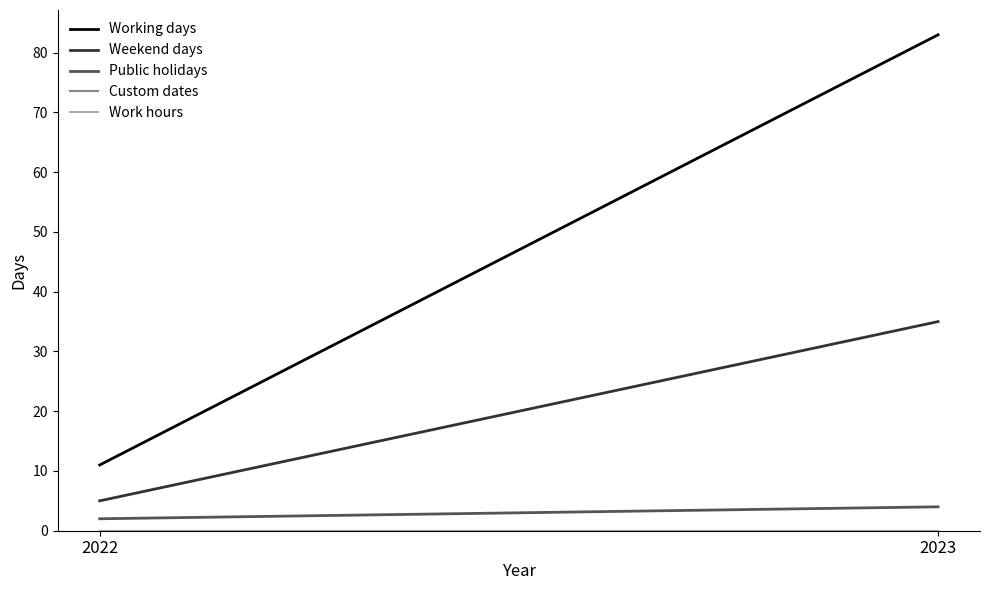

Reading left to right, list all the values displayed in this chart.

Working days: 11	83
Weekend days: 5	35
Public holidays: 2	4
Custom dates: 0	0
Work hours: 0	0